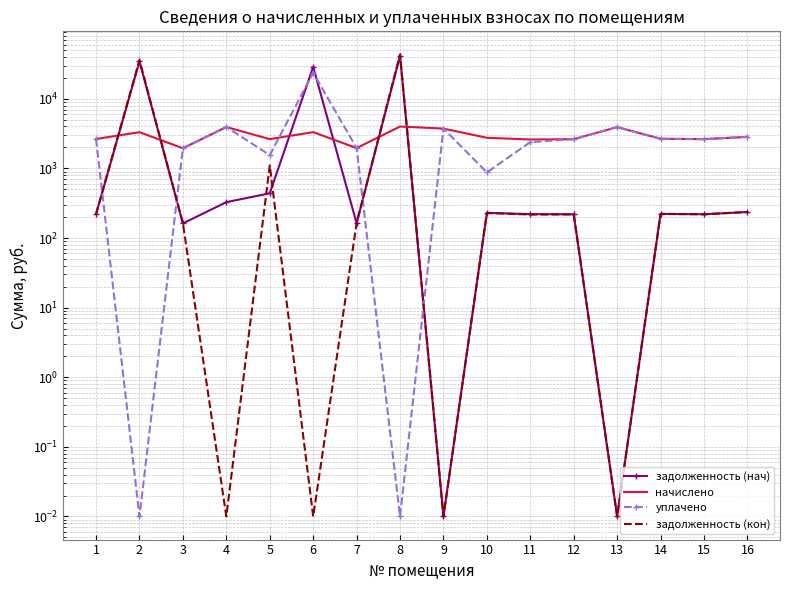

Which category has the highest value across all series?

8